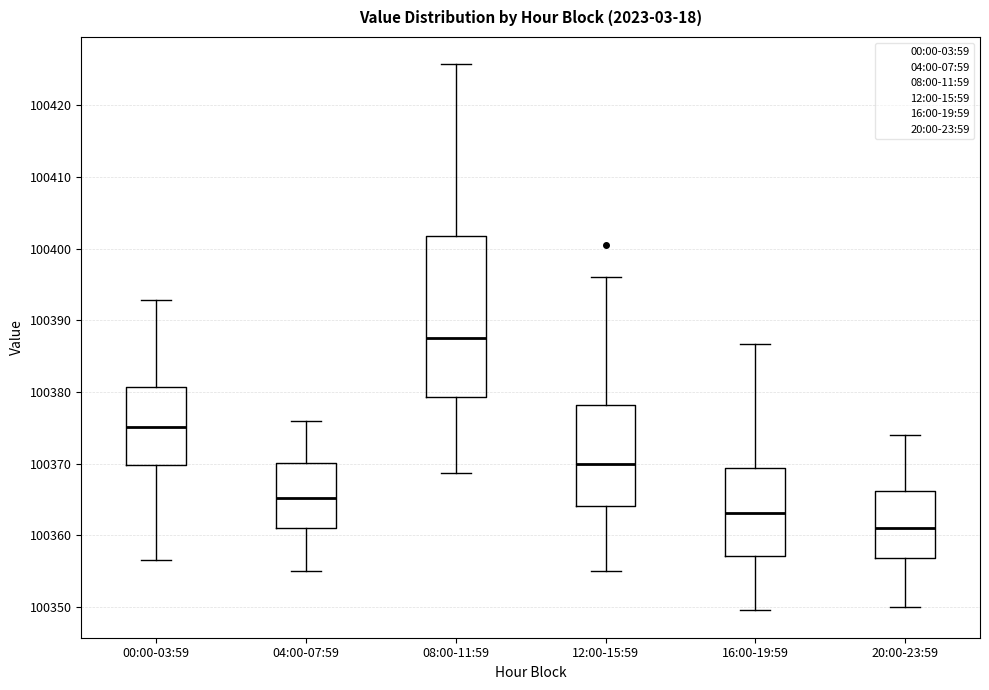

Where does the upper whisker of the box for 00:00-03:59 end on the y-axis? The values are not printed on the chart, so give them approximately, as read against the axis.

100393